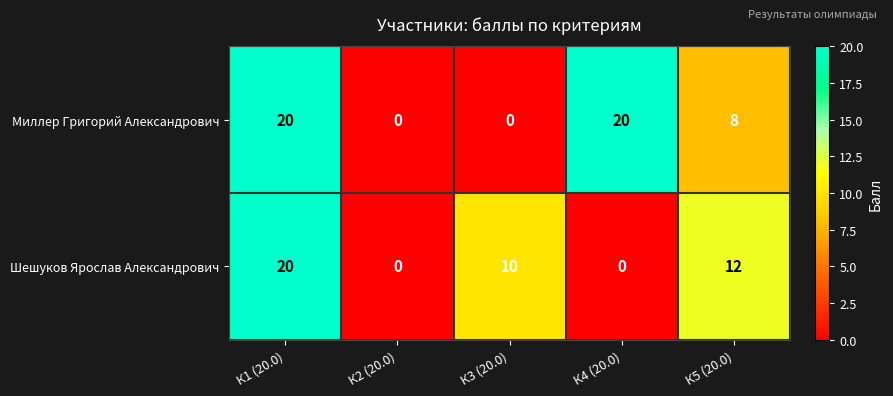

What is the sum of the Миллер Григорий Александрович values at К4 (20.0) and К2 (20.0)?

20